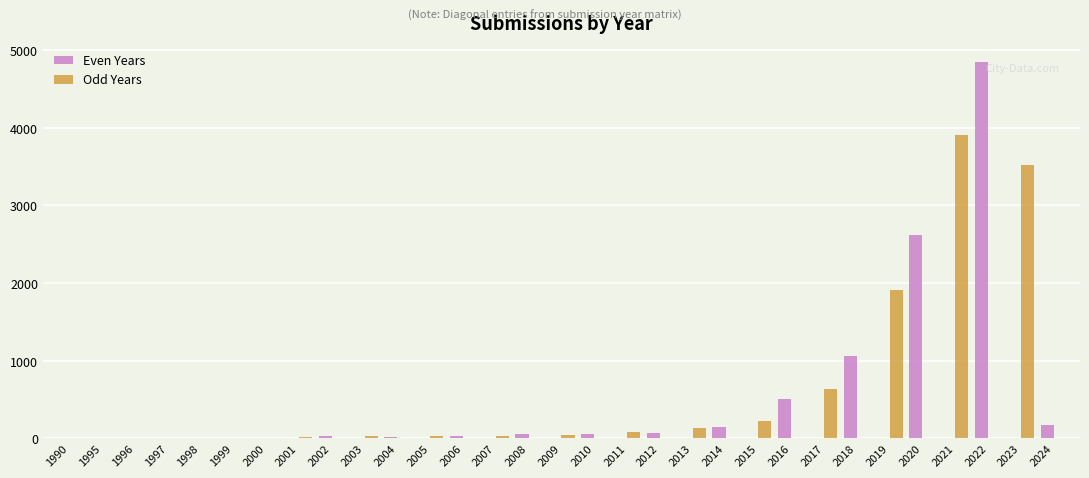

Which series changed the most between 2007 and 2018?

Even Years